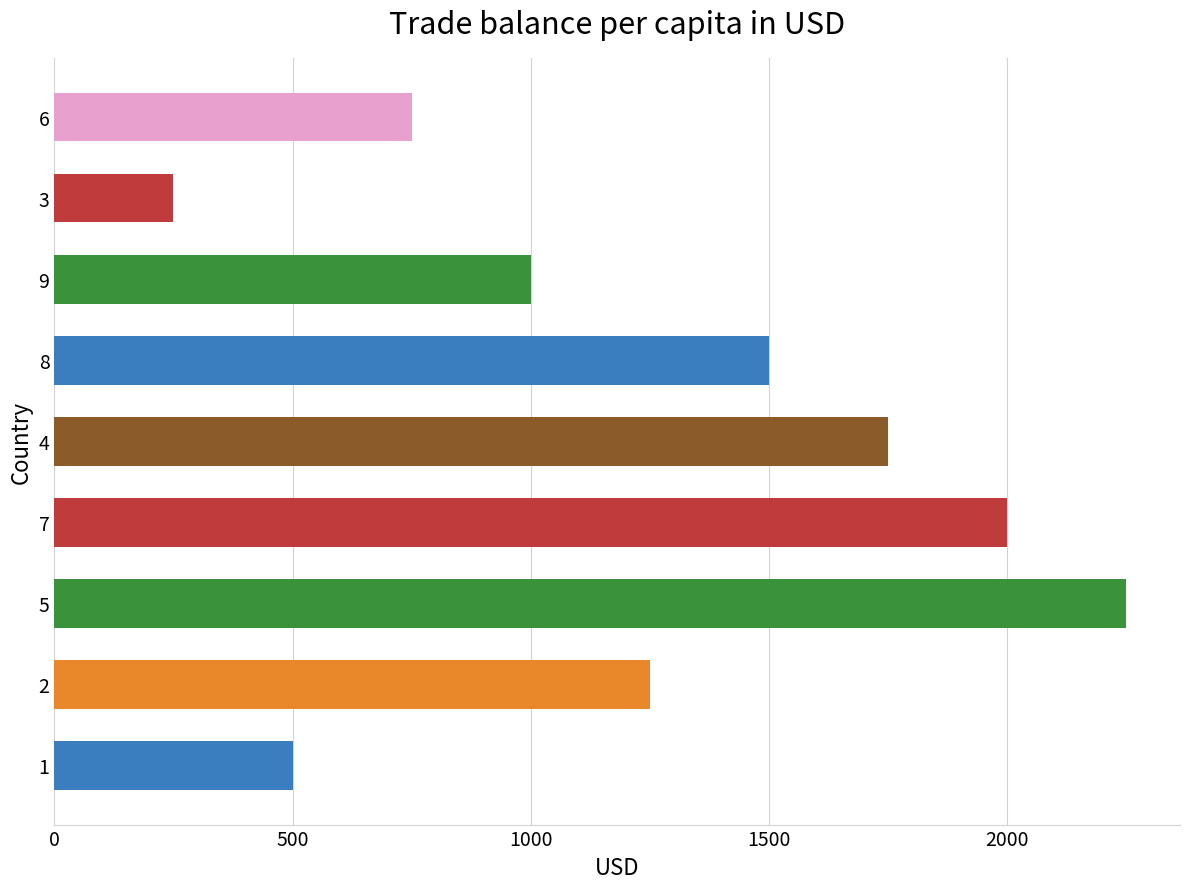

List the labels in order of value, smallest first.

3, 1, 6, 9, 2, 8, 4, 7, 5